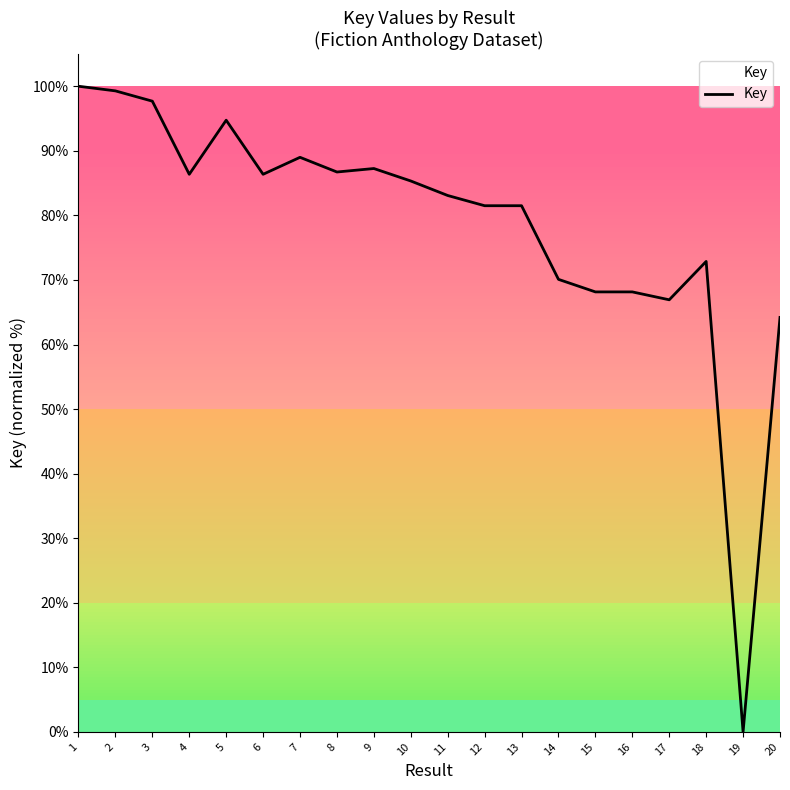

At which label does the data first exceed 85?

1